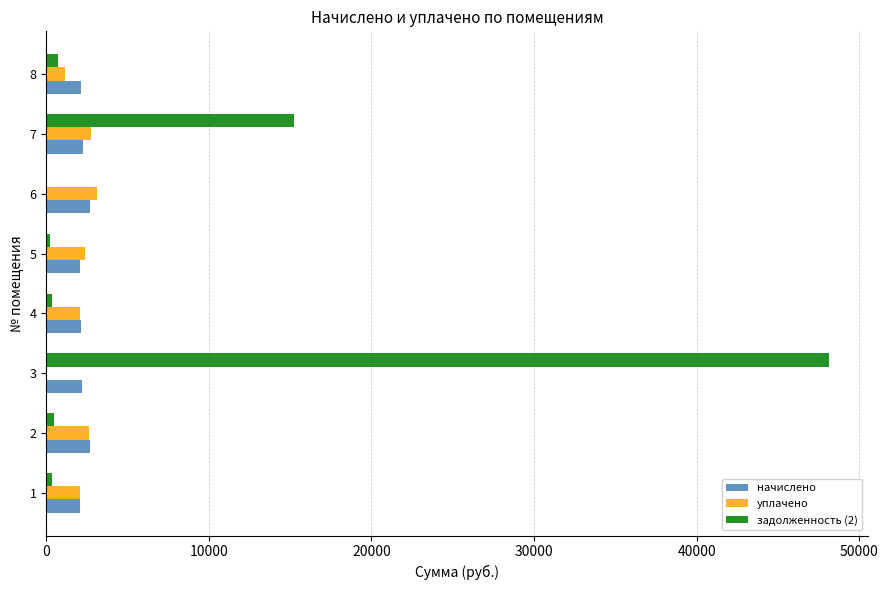

What is the maximum value for уплачено?

3093.3